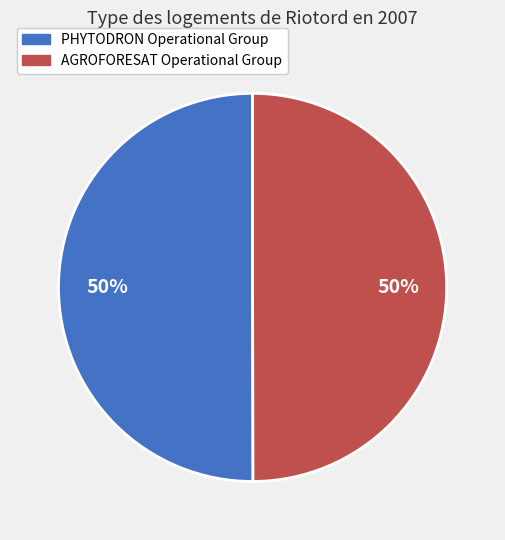

To the nearest percent, what percentage of the pie is AGROFORESAT Operational Group?

50%